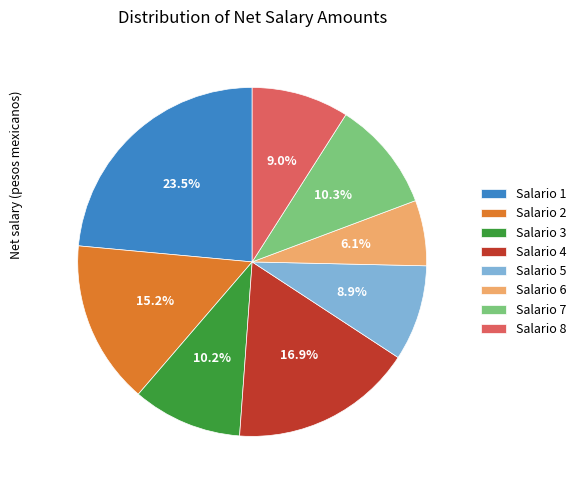

Which has a higher value, Salario 6 or Salario 2?

Salario 2